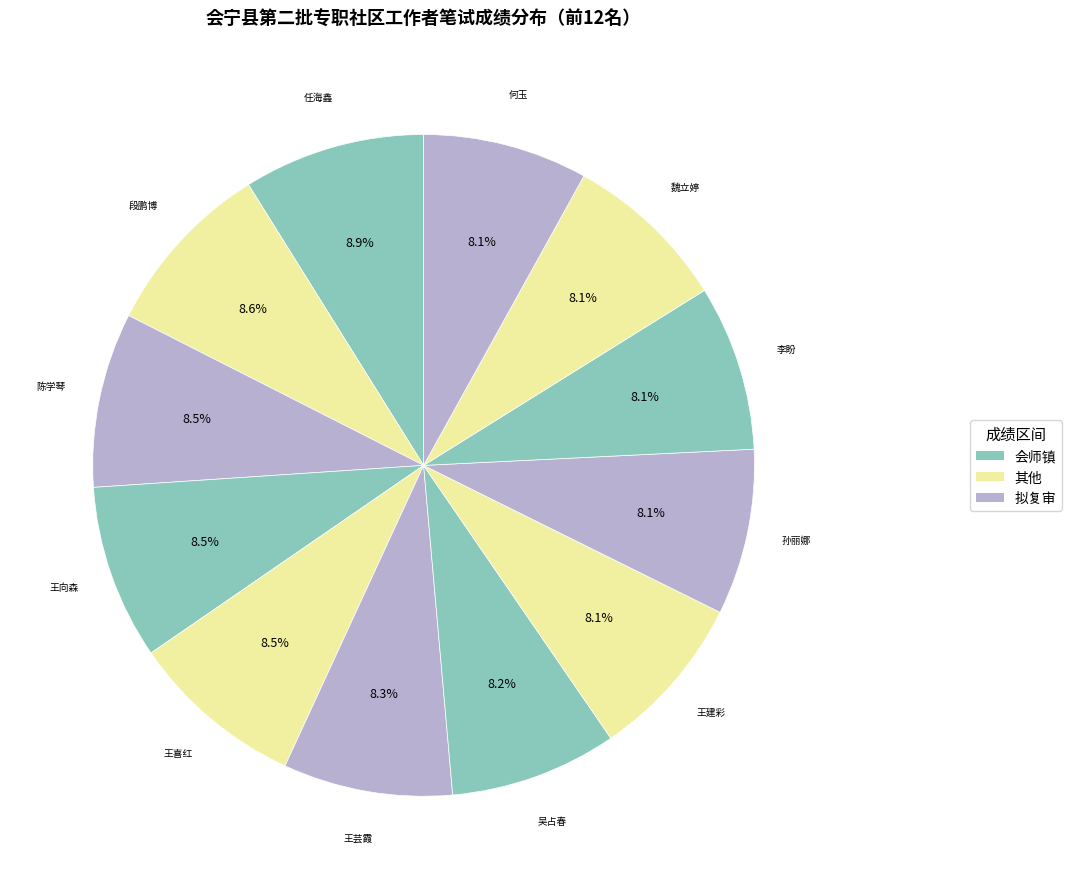

How many segments does this pie chart have?

12